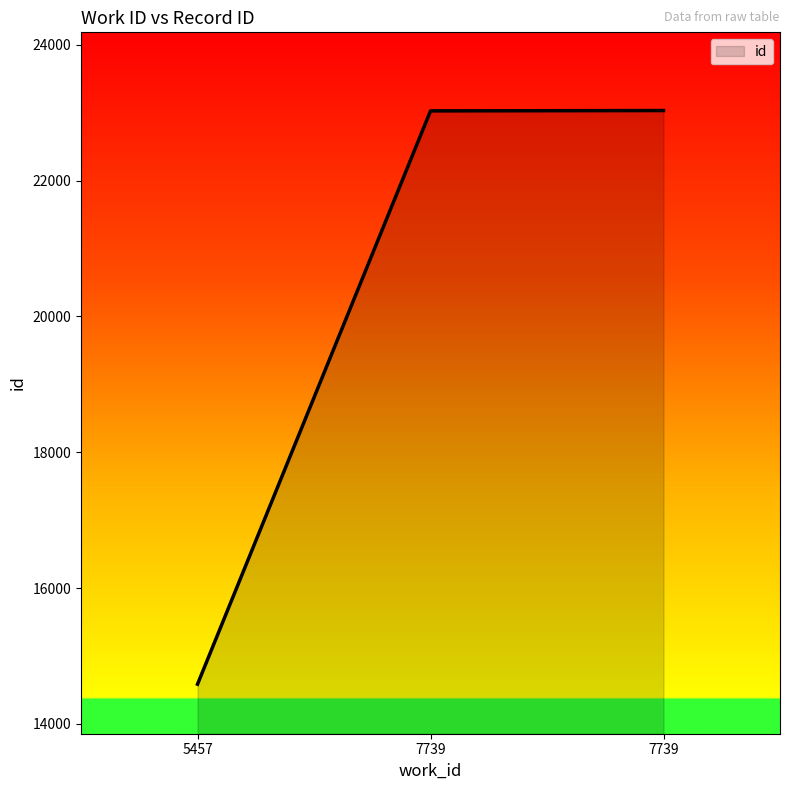

What is the difference between the second highest and minimum values?

8442